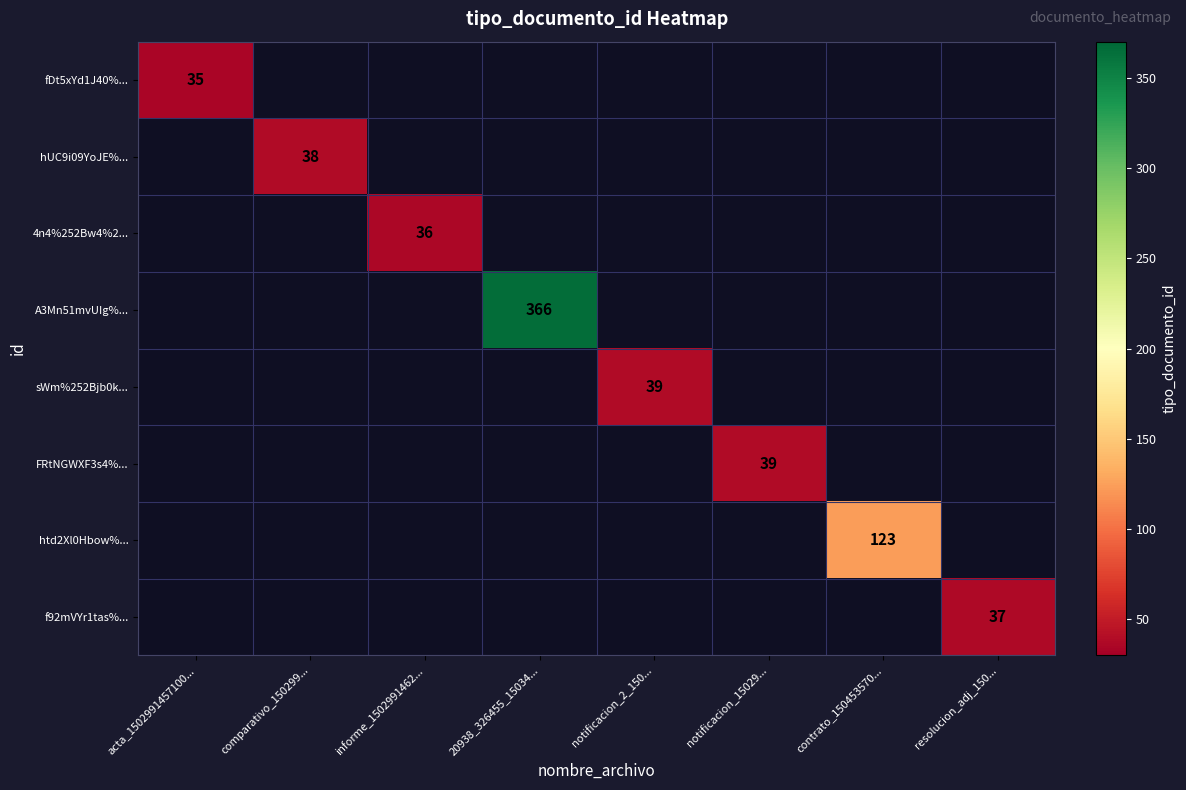

Count the number of data series in this chart.

8